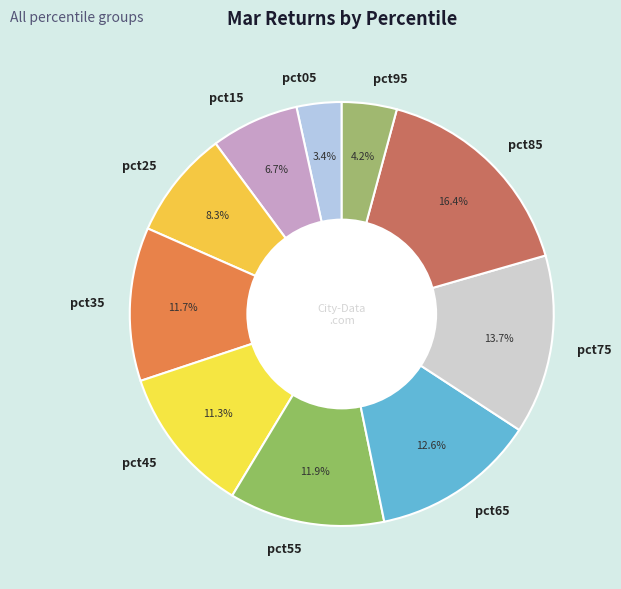

The pct65 slice represents 13% of the pie. True or false?

True